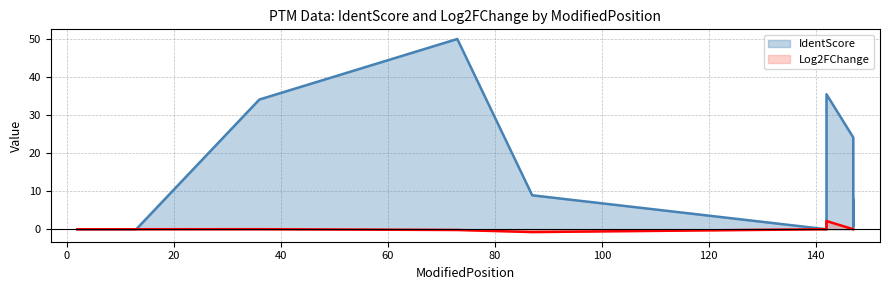

What is the difference between the second highest and minimum values in the Log2FChange series?

0.8